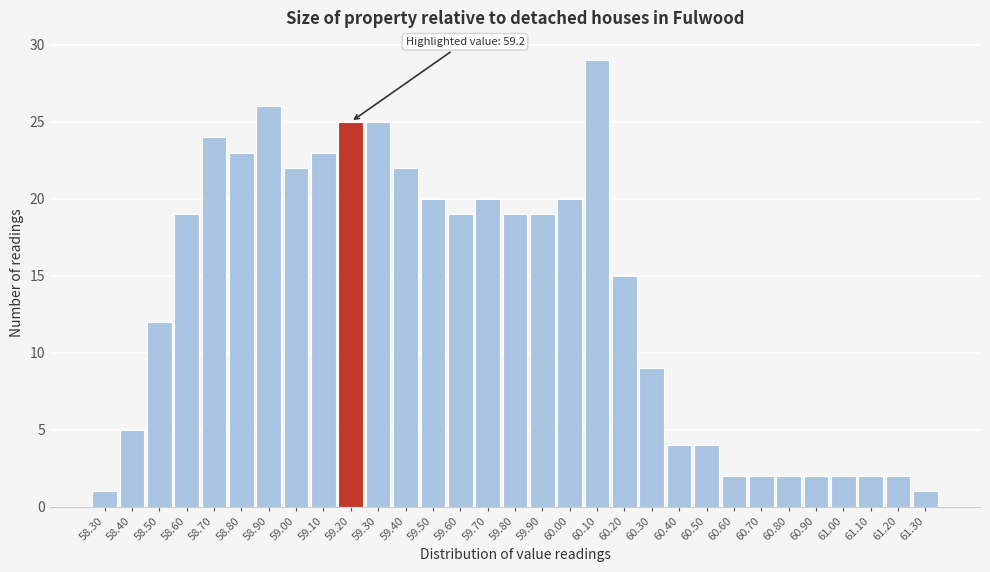

What position from the left is 60.00?

18